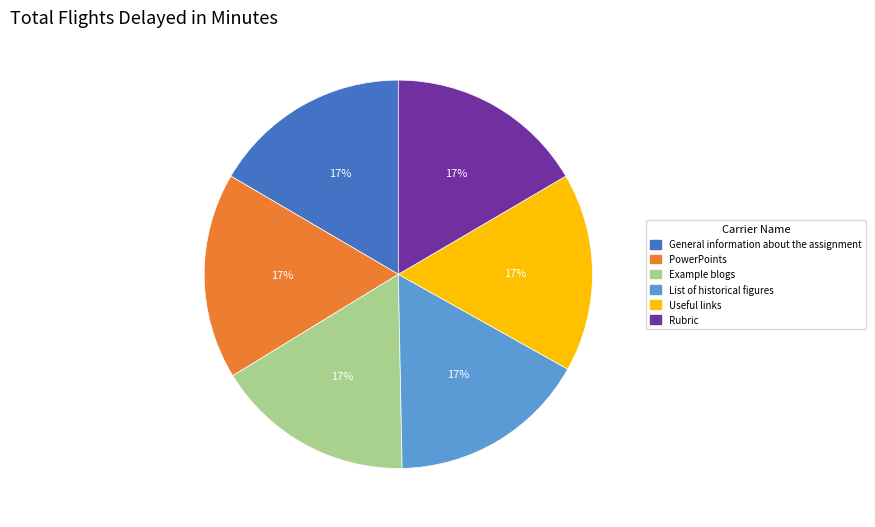

The List of historical figures slice represents 8% of the pie. True or false?

False